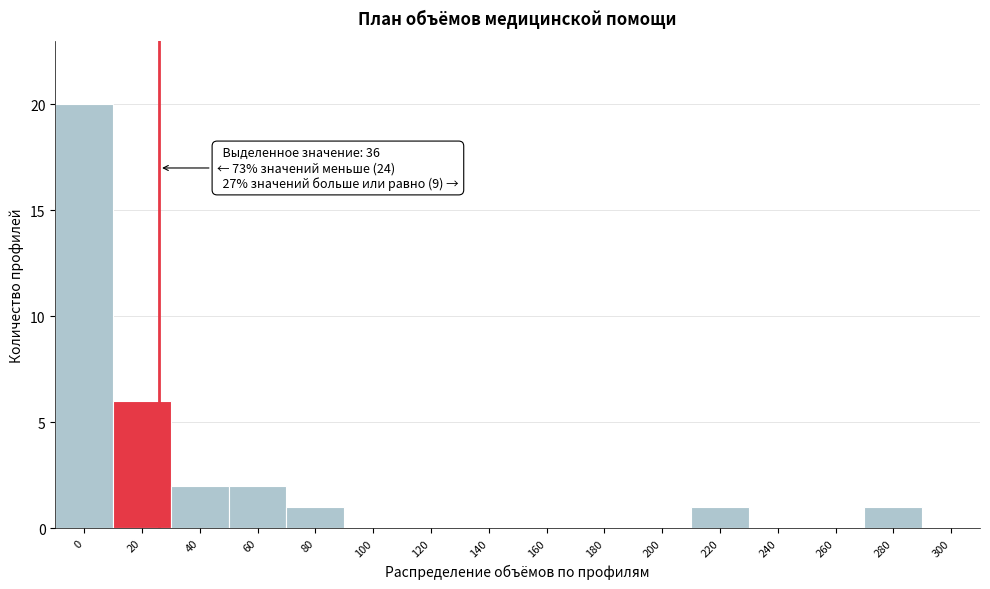

Reading left to right, what are all the values shown in this chart?

0=20	20=6	40=2	60=2	80=1	100=0	120=0	140=0	160=0	180=0	200=0	220=1	240=0	260=0	280=1	300=0